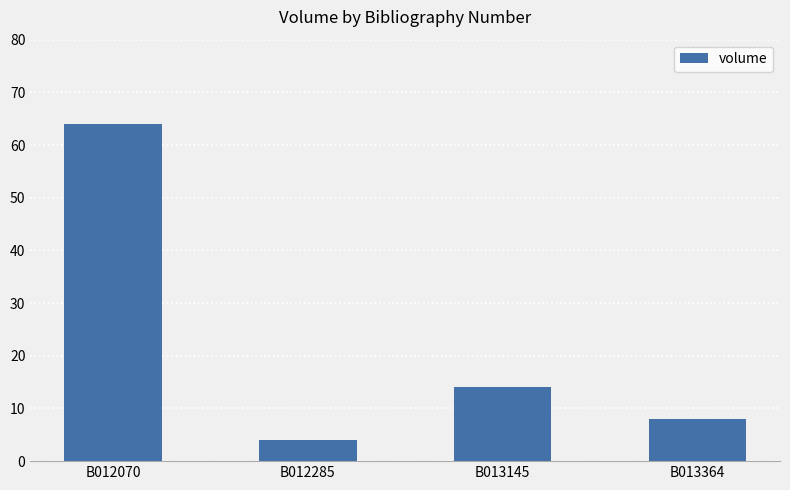

What is the change in value from B012285 to B013364?

+4